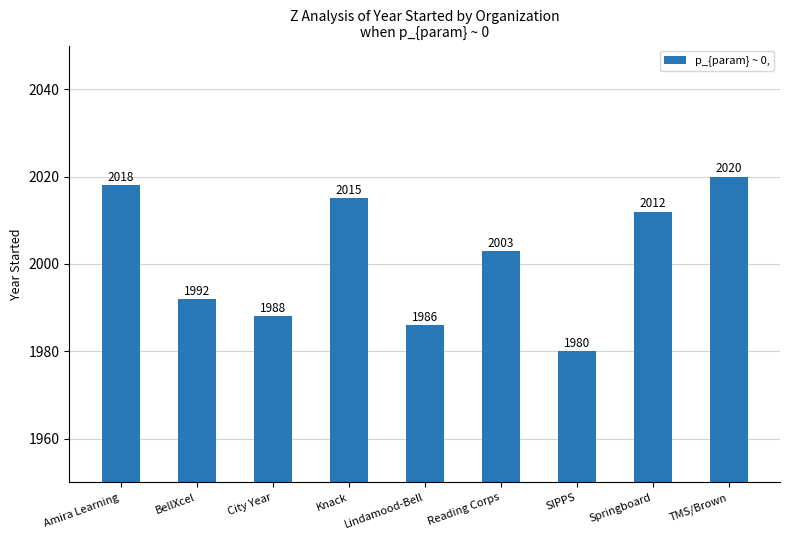

Which category has the highest value across all series?

TMS/Brown